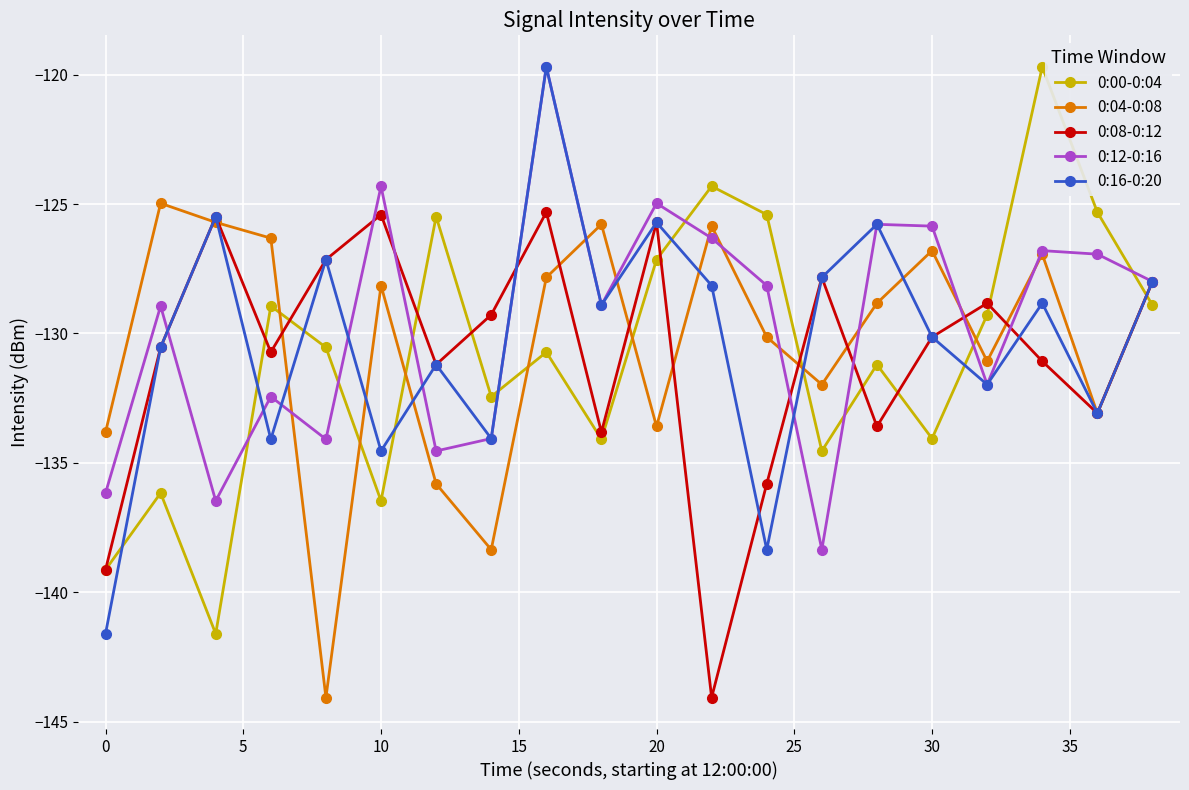

In 0:12-0:16, how many points are lower than both neighbors (excluding endpoints)?

6